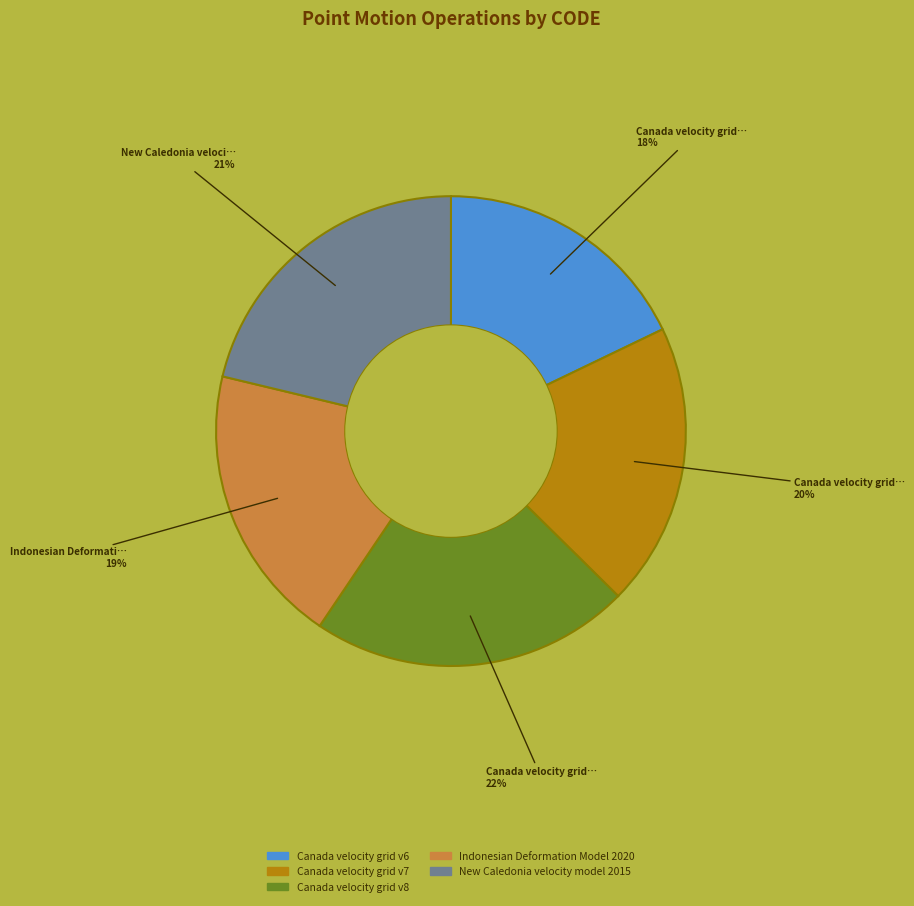

Combined, do Canada velocity grid v7 and Canada velocity grid v6 account for over 50%?

No